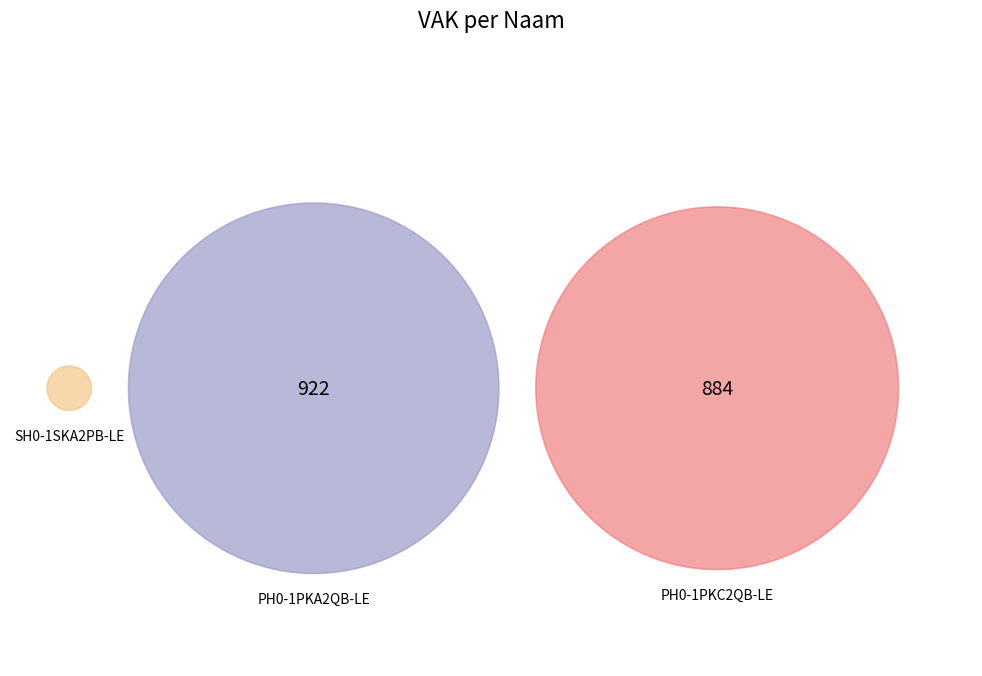

Rank the categories by value from lowest to highest.

SH0-1SKA2PB-LE, PH0-1PKC2QB-LE, PH0-1PKA2QB-LE